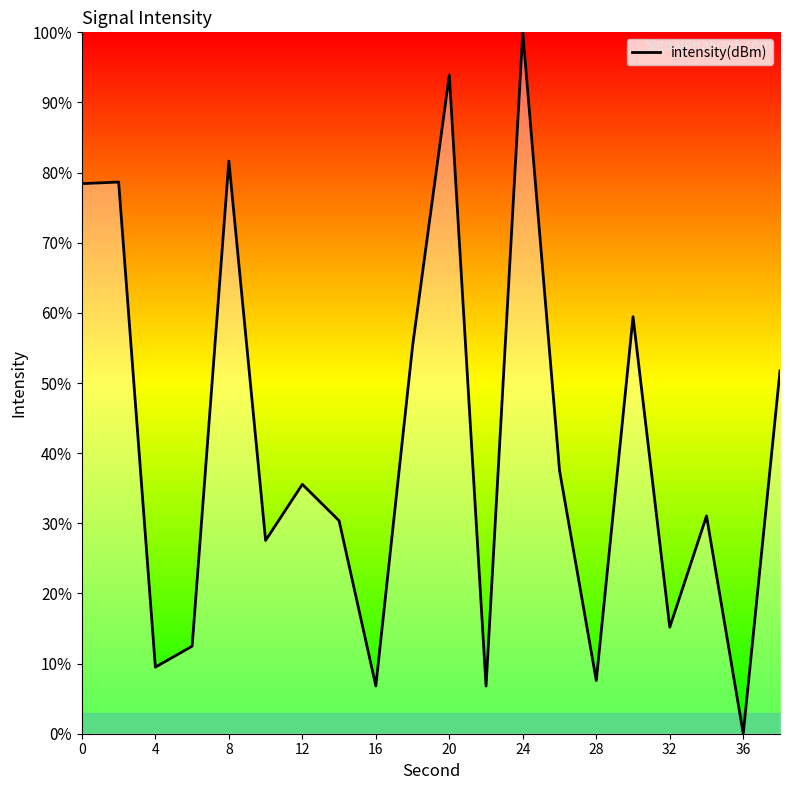

What is the average value?

41.0